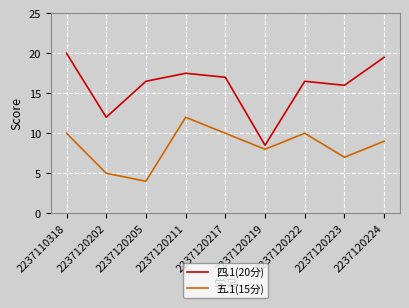

How many interior local valleys does the 四.1(20分) series have?

3